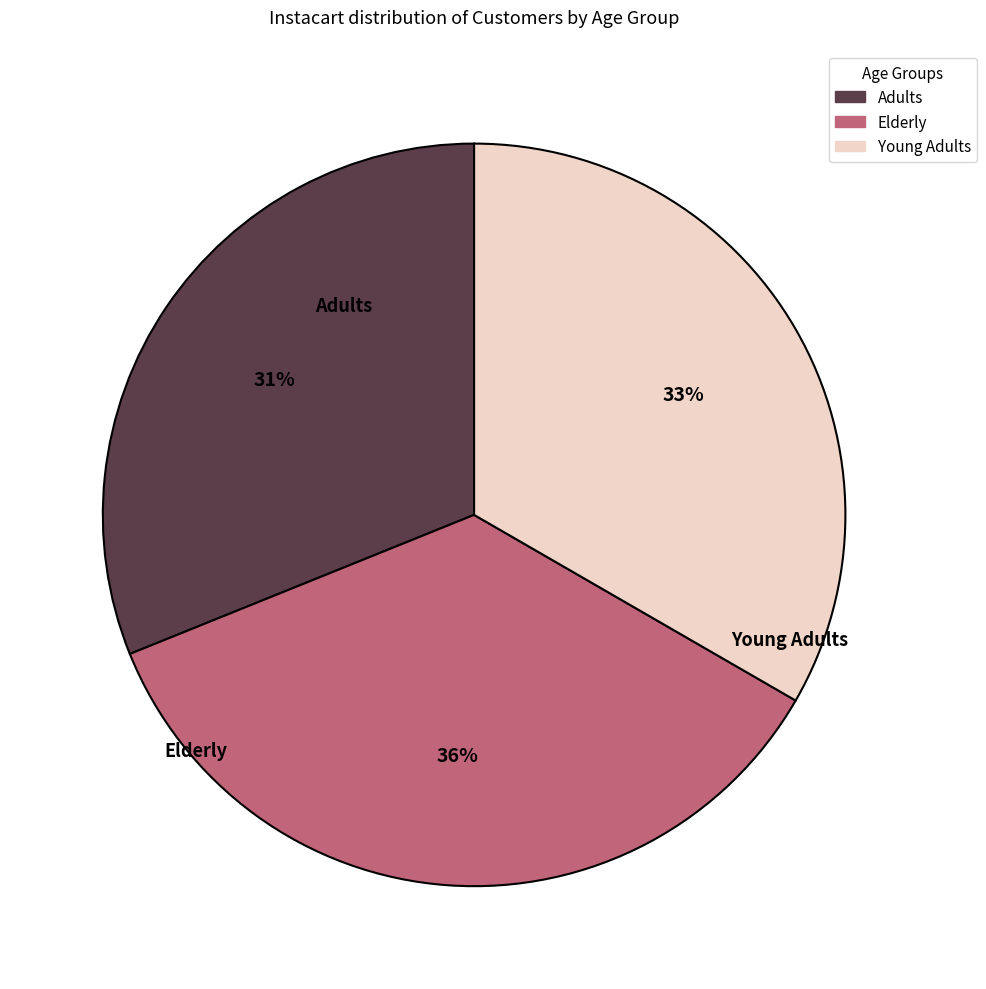

Does any single category account for the majority?

No